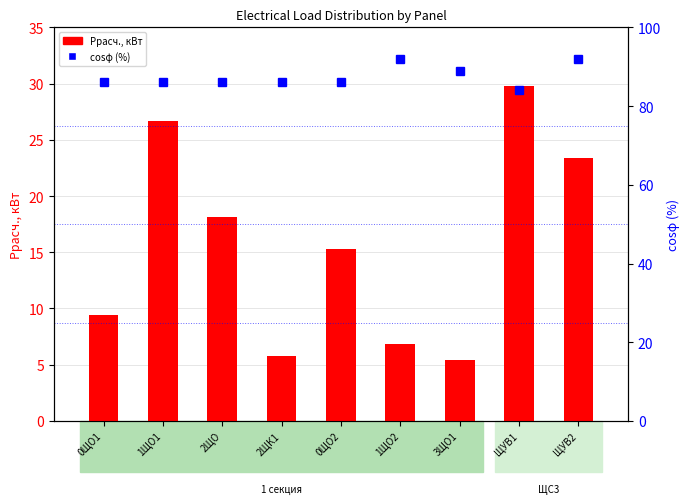

At how many categories does at least one series exceed 42?

9